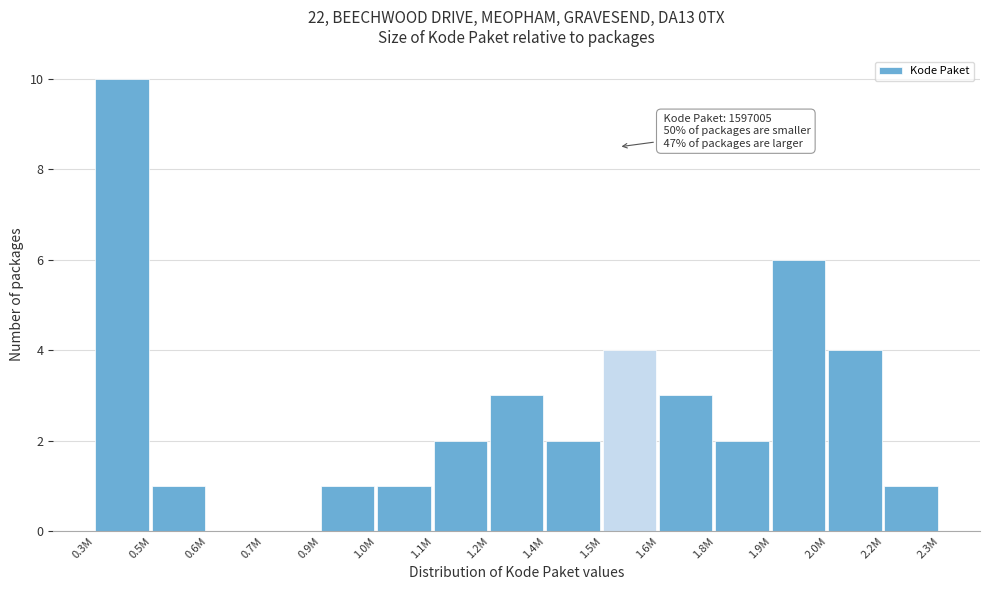

Reading left to right, list all the values displayed in this chart.

0.3M=10	0.5M=1	0.6M=0	0.7M=0	0.9M=1	1.0M=1	1.1M=2	1.2M=3	1.4M=2	1.5M=4	1.6M=3	1.8M=2	1.9M=6	2.0M=4	2.2M=1